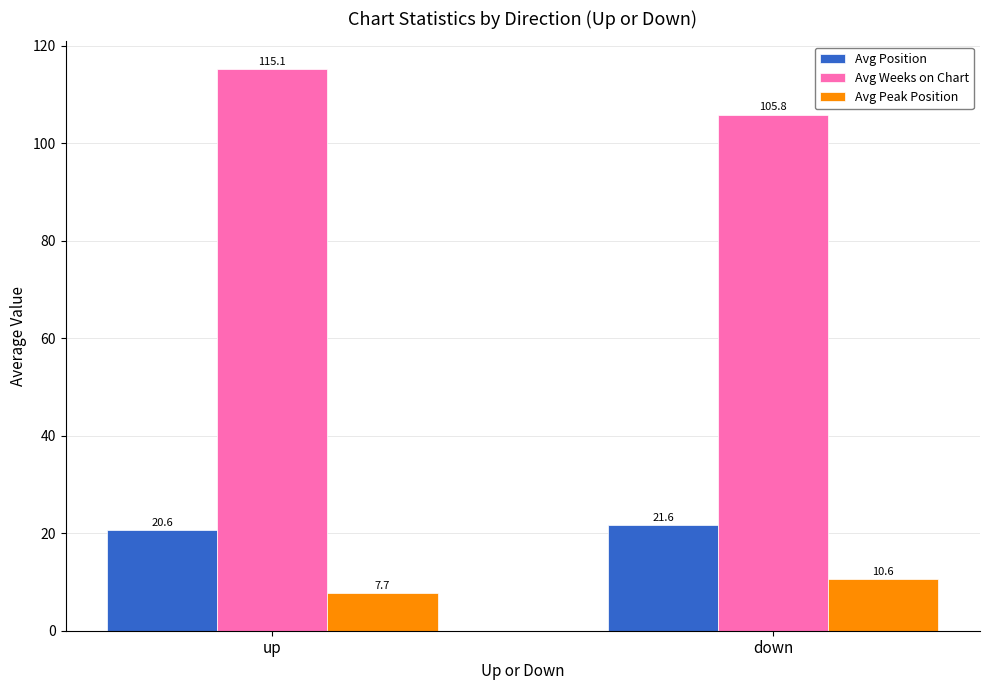

What are all the series names shown in the legend?

Avg Position, Avg Weeks on Chart, Avg Peak Position